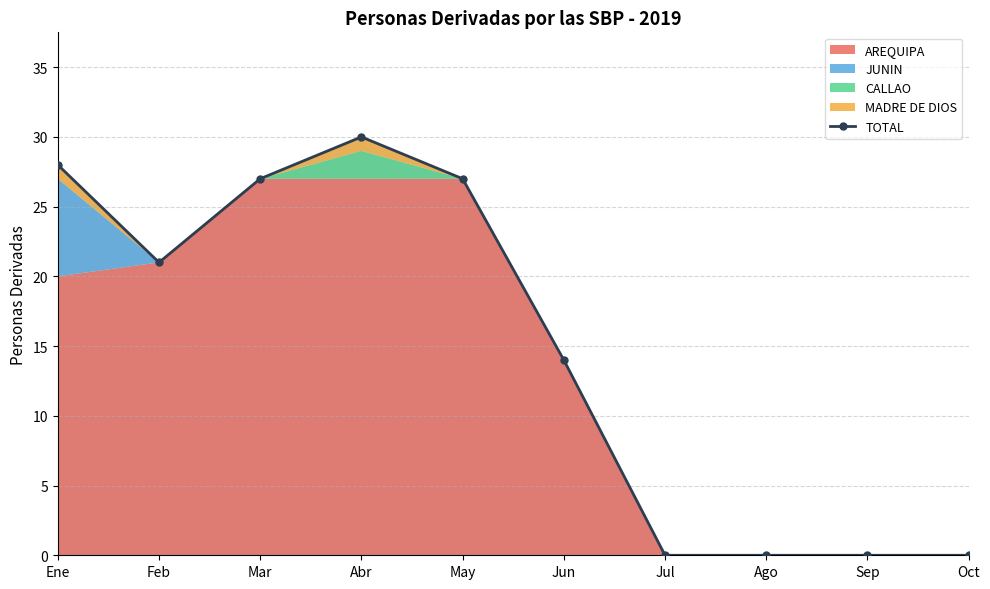

True or false: the data shows 0 at Jul.

True